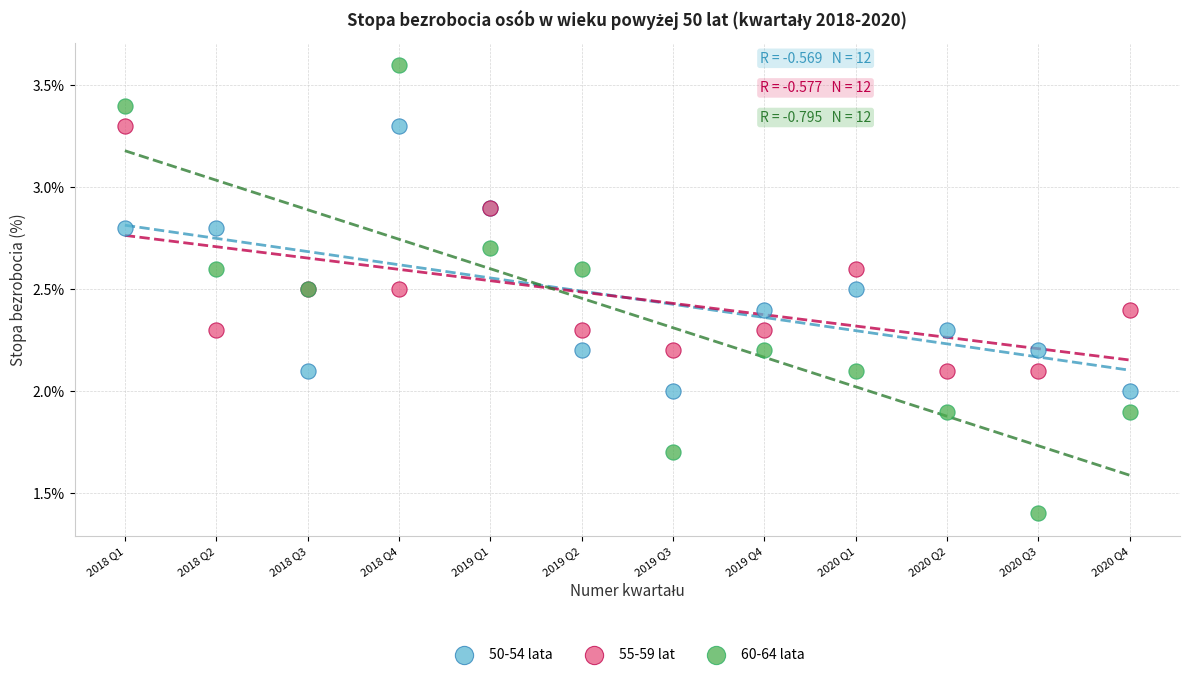

What are all the series names shown in the legend?

50-54 lata, 55-59 lat, 60-64 lata